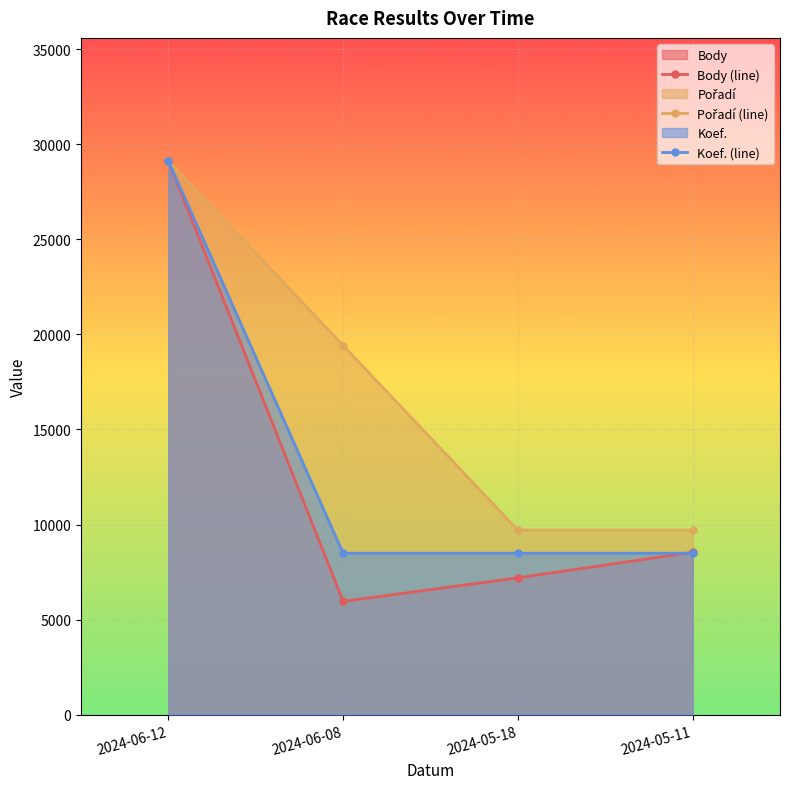

At 2024-06-08, list the series in order from smallest to largest.

Body (line), Koef. (line), Pořadí (line)